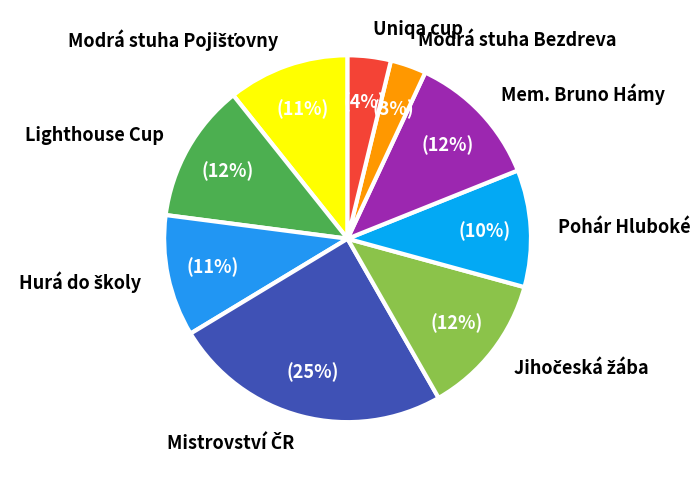

Is there a majority slice in this chart?

No